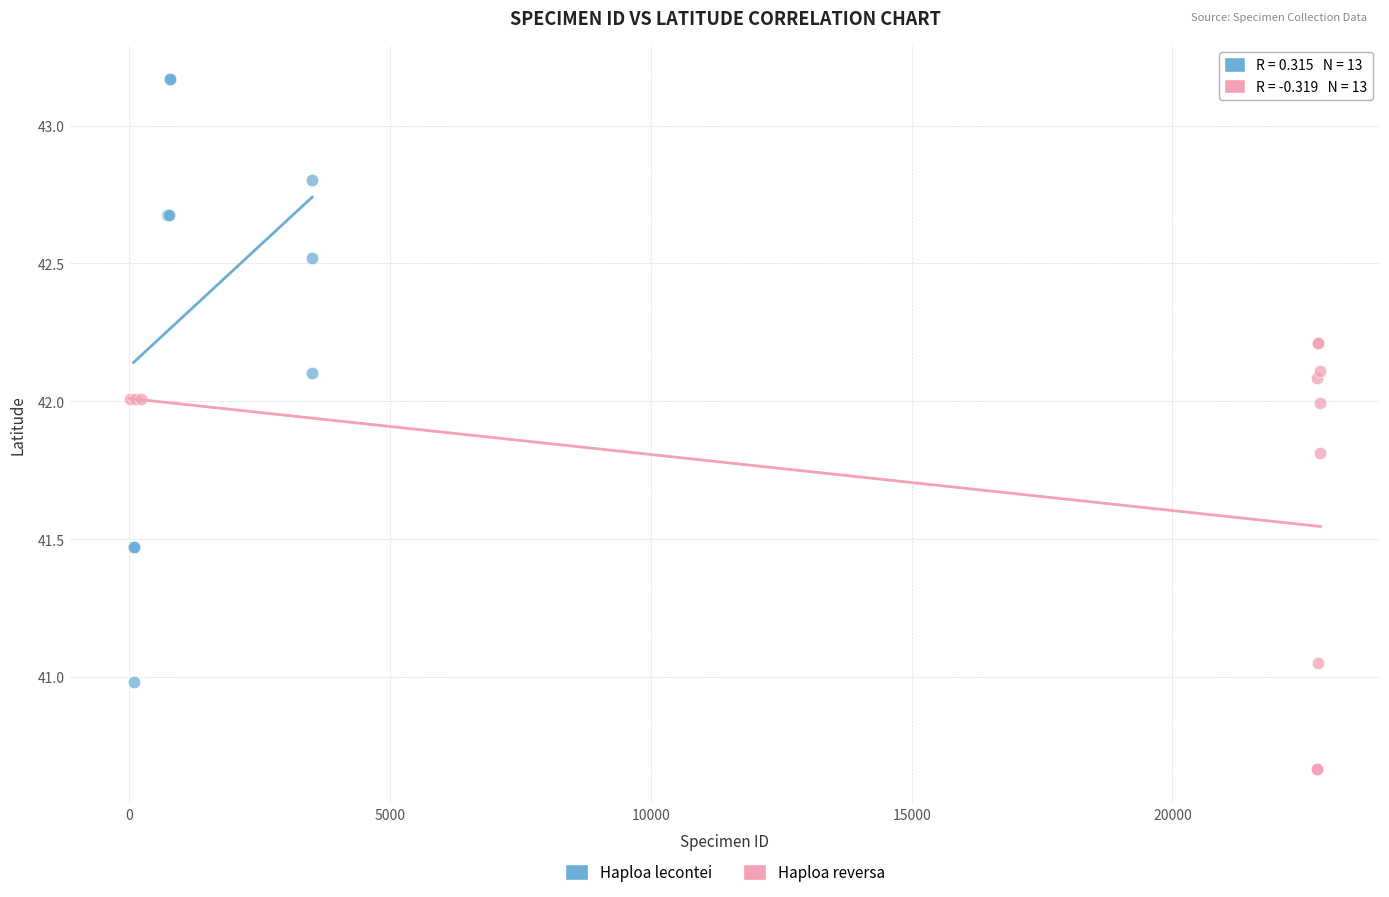

Which series contains the lowest Y value?

Haploa reversa